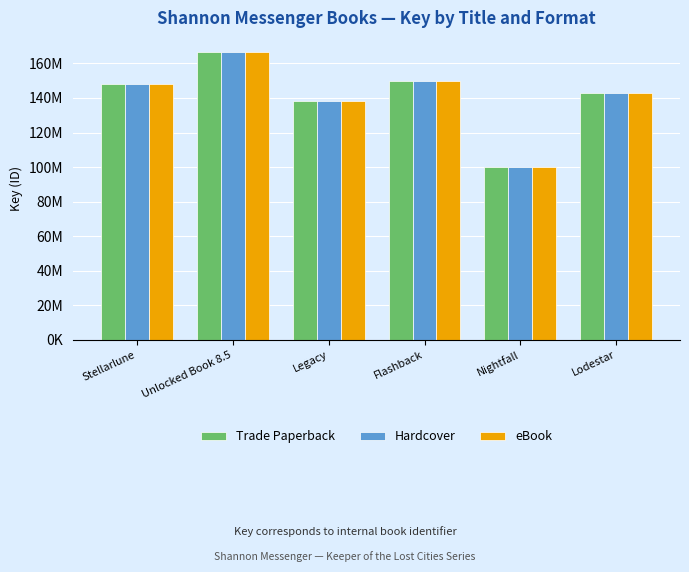

At which label does Hardcover reach its peak?

Unlocked Book 8.5